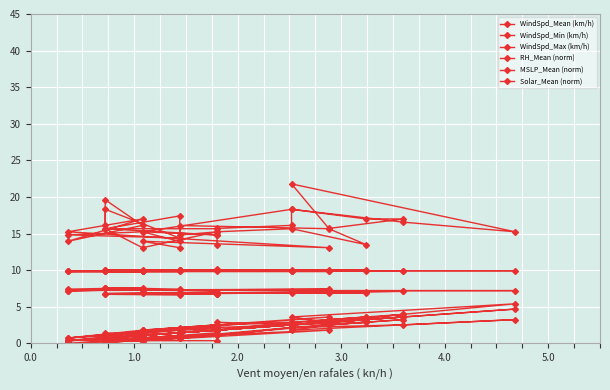

True or false: RH_Mean (norm) has more than 2 interior local peaks.

True